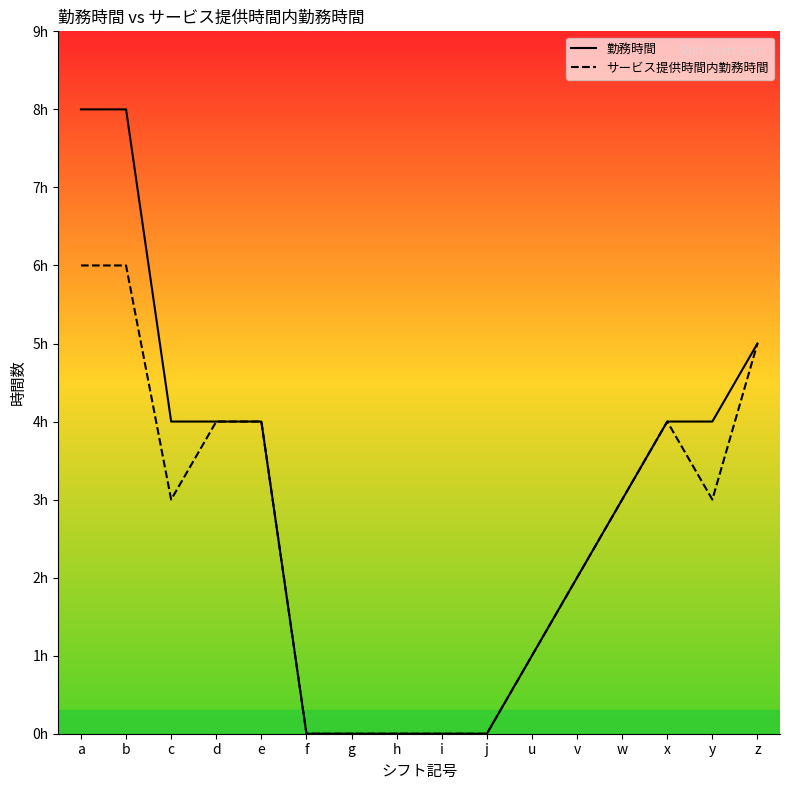

True or false: サービス提供時間内勤務時間 (line) and 勤務時間 (line) cross at least once.

False